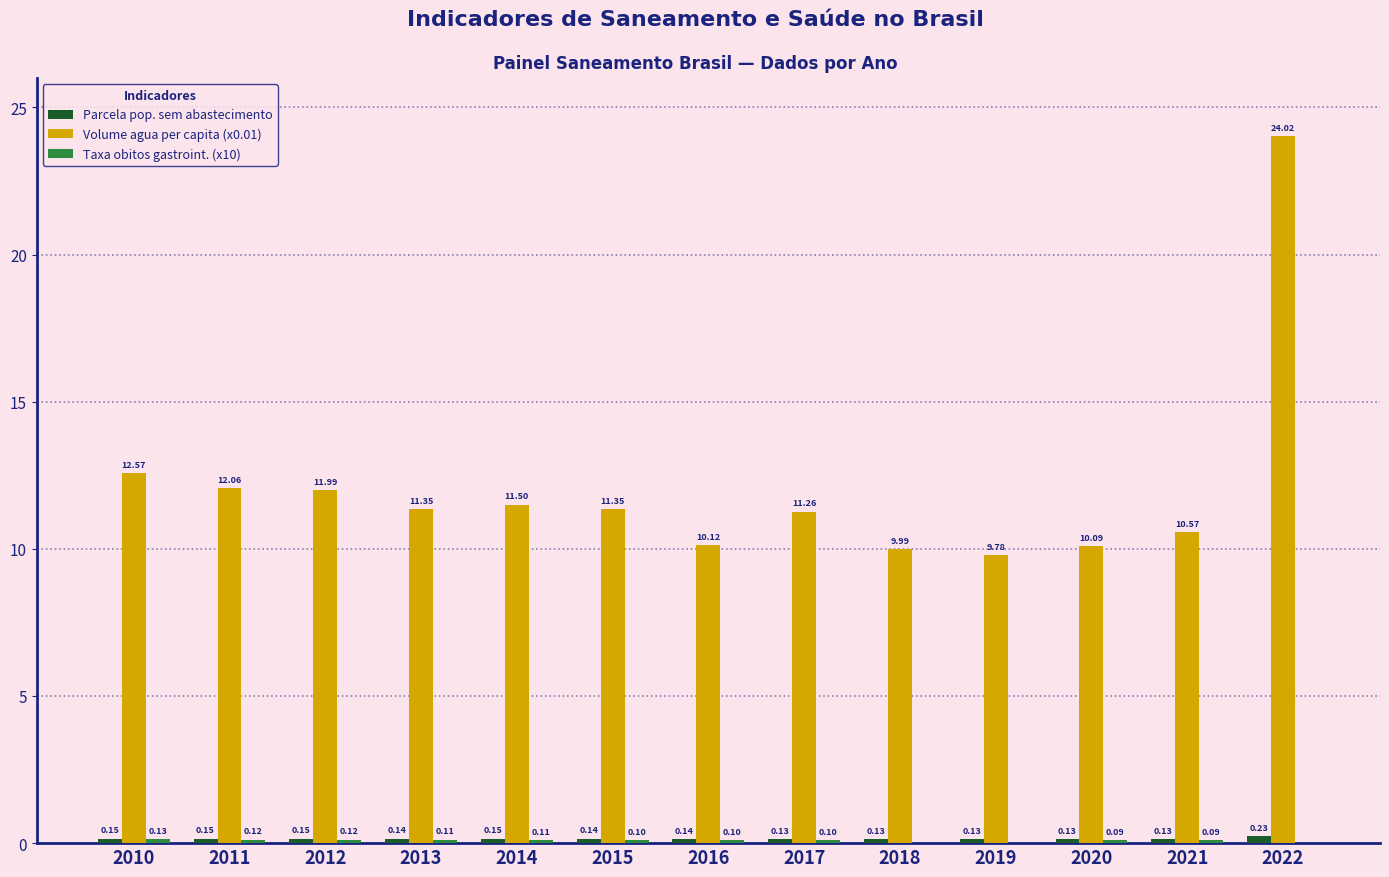

Which series has the largest total across all categories?

Volume agua per capita (x0.01)